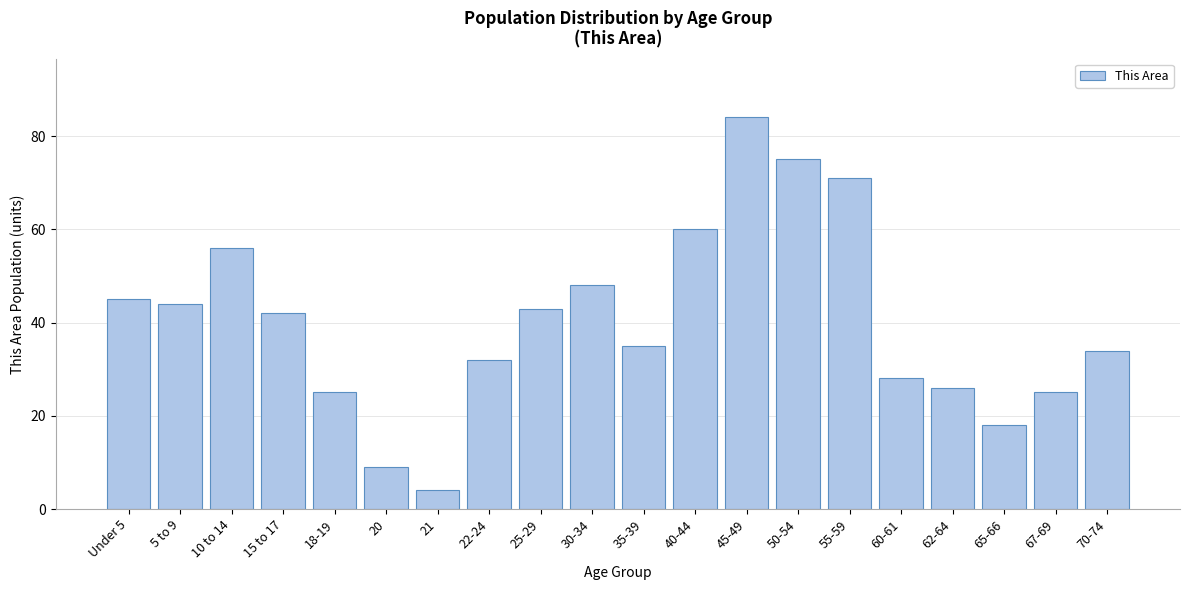

Reading left to right, what are all the values shown in this chart?

45	44	56	42	25	9	4	32	43	48	35	60	84	75	71	28	26	18	25	34